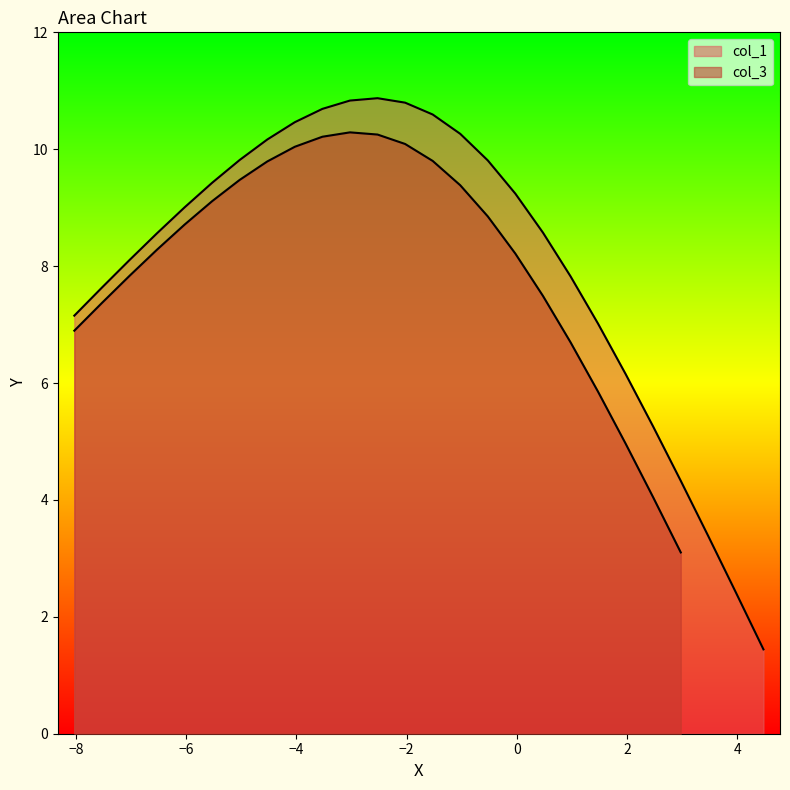

How many categories are shown in the chart?

26